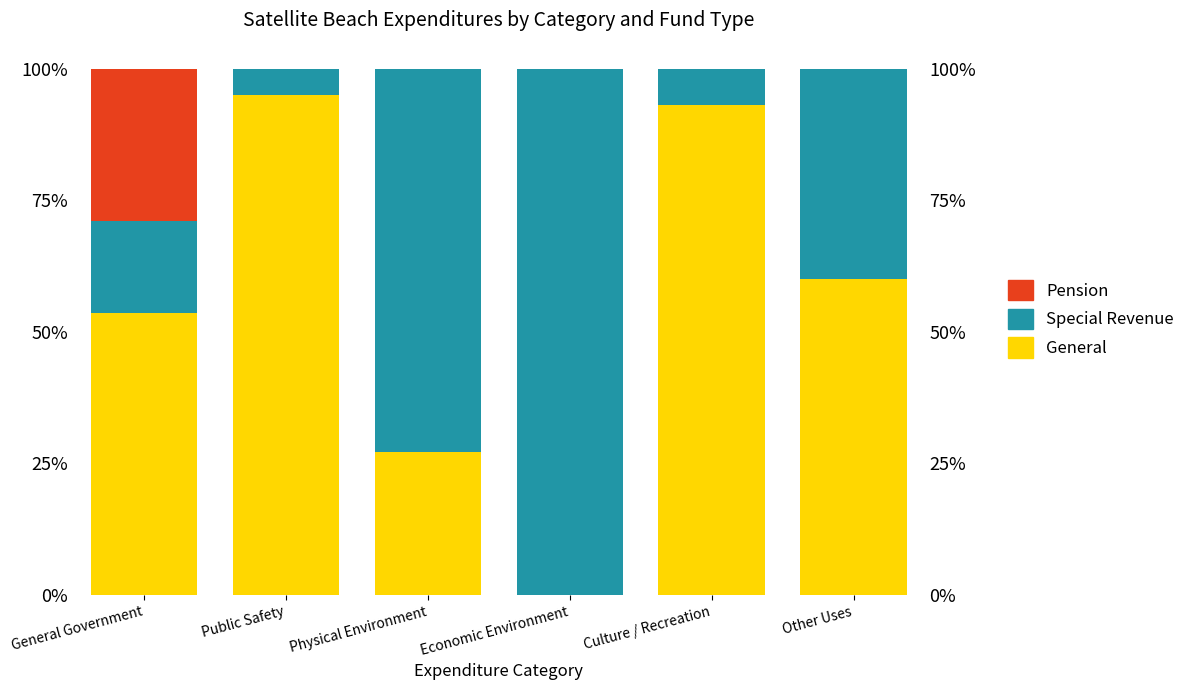

The Special Revenue series shows 40.0 at Other Uses. True or false?

True